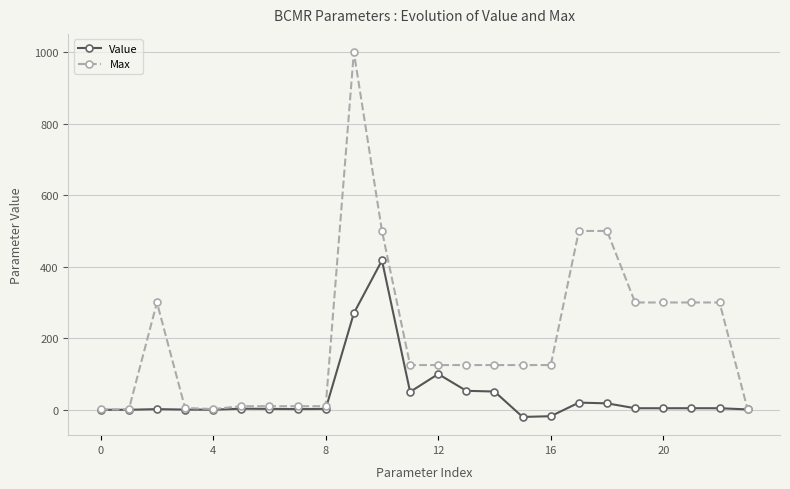

Which series has the largest total across all categories?

Max